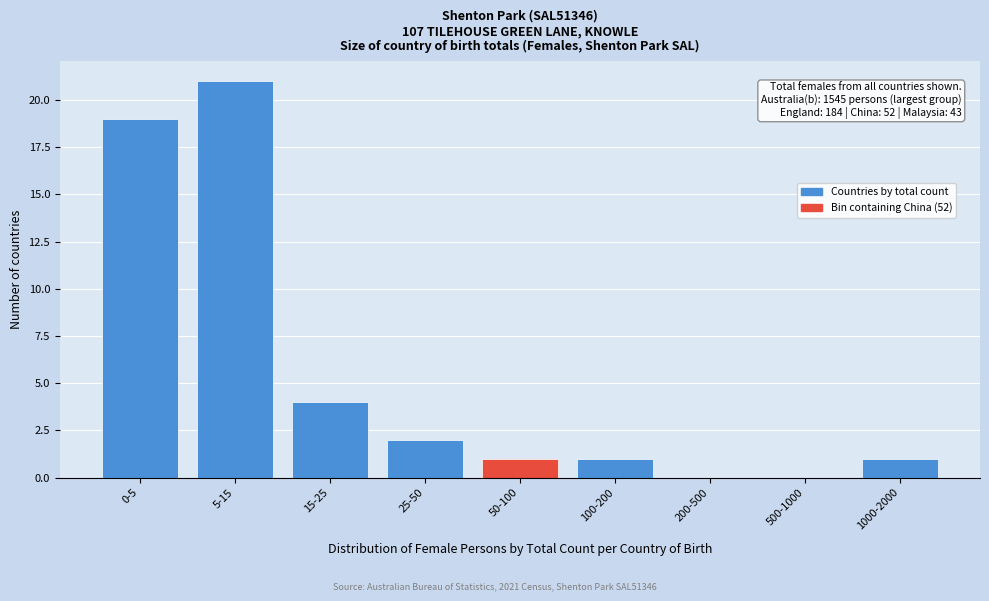

Reading left to right, what are all the values shown in this chart?

0-5=19	5-15=21	15-25=4	25-50=2	50-100=1	100-200=1	200-500=0	500-1000=0	1000-2000=1